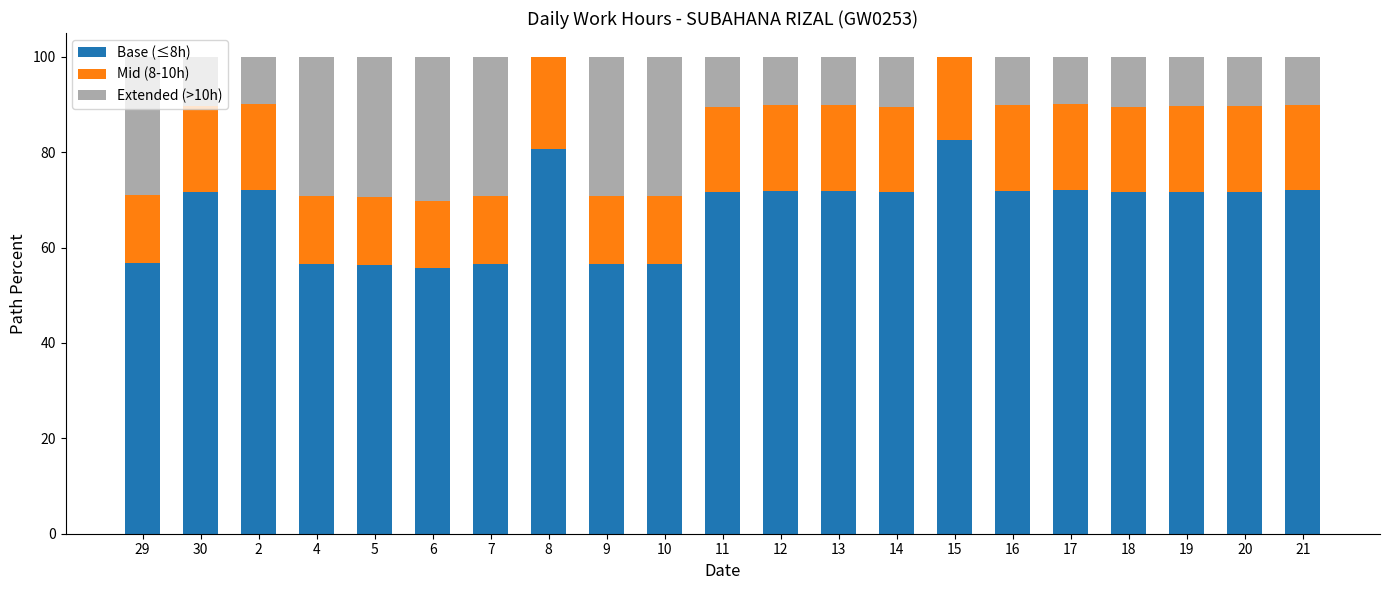

What is the maximum value for Base (≤8h)?

82.6